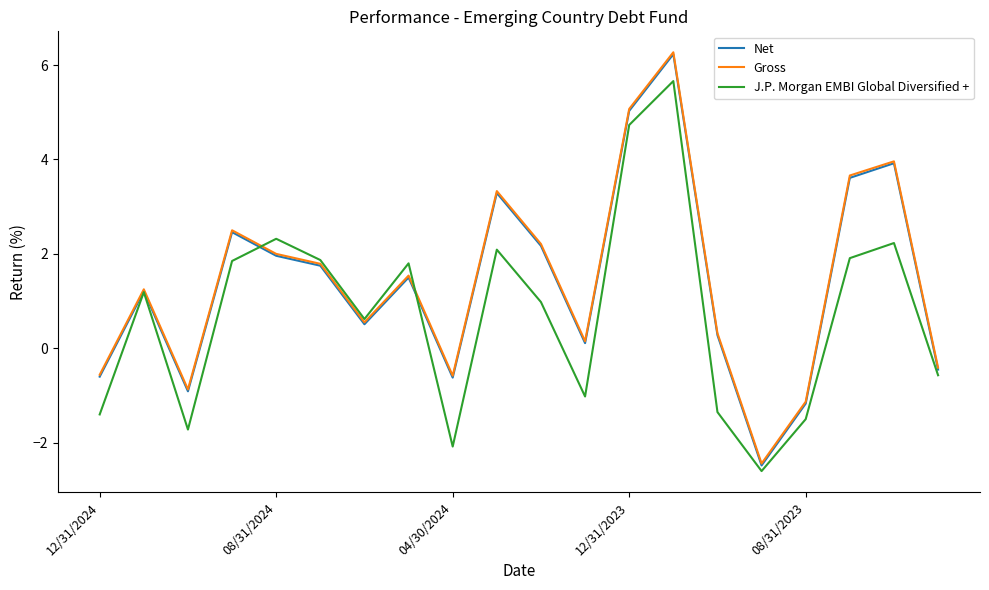

How many interior local valleys does the J.P. Morgan EMBI Global Diversified + series have?

5